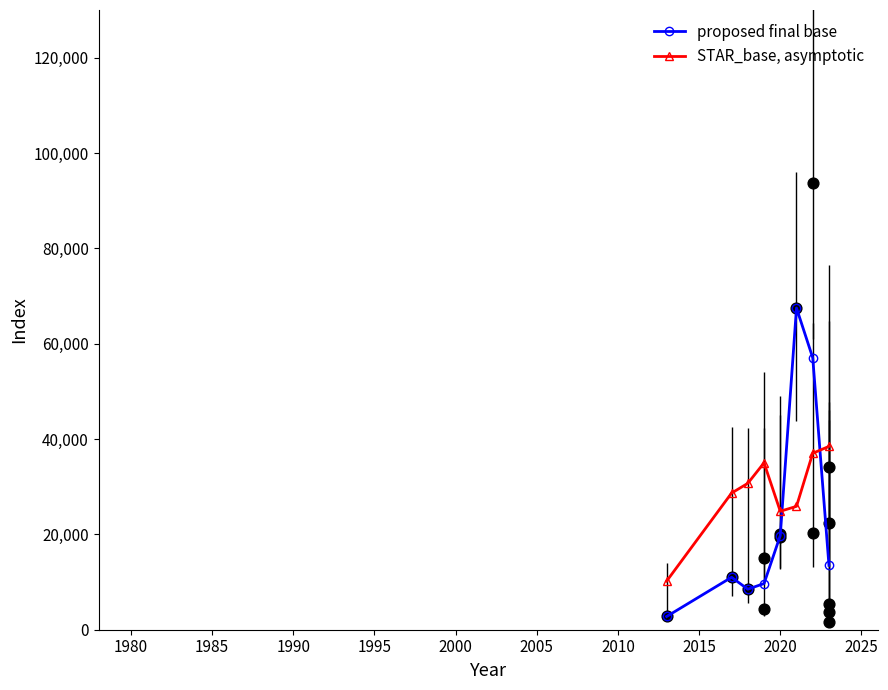

What is the value of the proposed final base point at the 5th from the left?

19750.0